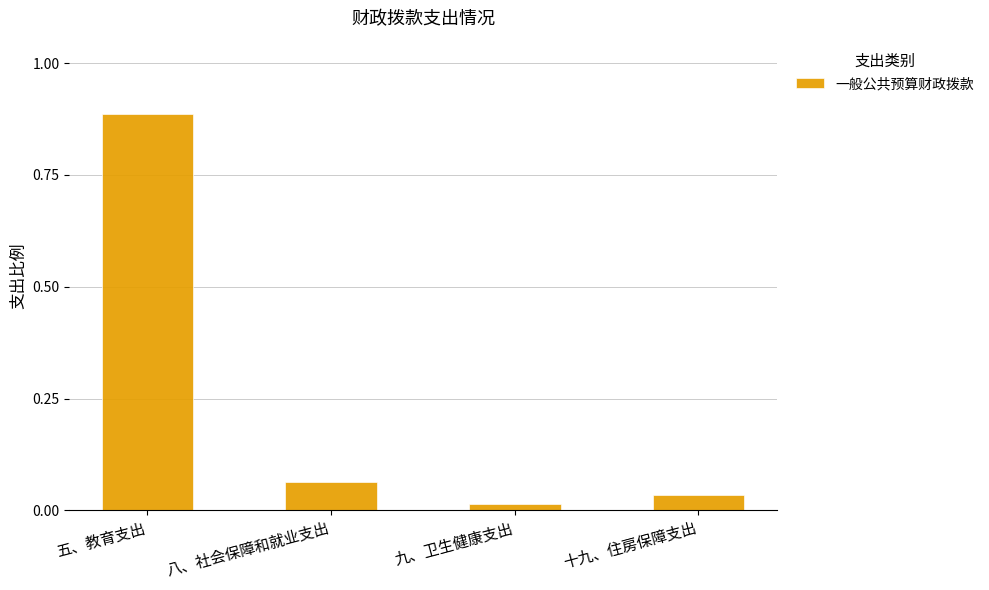

Which category has the highest value across all series?

五、教育支出